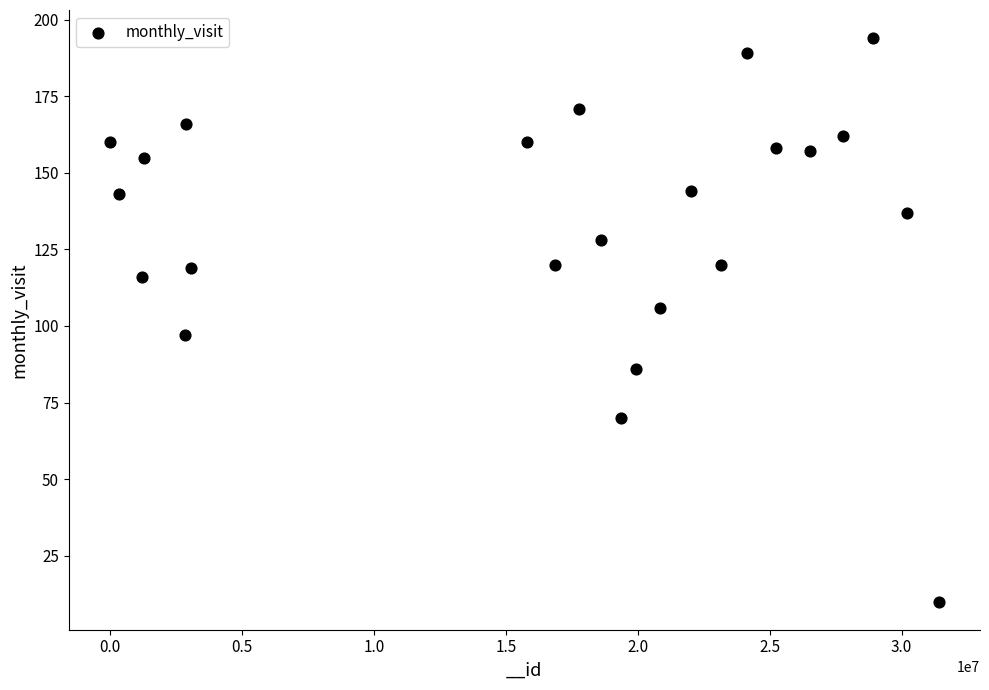

List the coordinates of all points as (Y, X) pairs, reading left to right.

(160, 5159)  (143, 329328)  (116, 1201820)  (155, 1279133)  (97, 2851549)  (166, 2875378)  (119, 3085634)  (160, 15800511)  (120, 16880547)  (171, 17770942)  (128, 18624797)  (70, 19379390)  (86, 19951126)  (106, 20828947)  (144, 22004120)  (120, 23142487)  (189, 24149297)  (158, 25226413)  (157, 26526490)  (162, 27795810)  (194, 28926125)  (137, 30189838)  (10, 31404740)